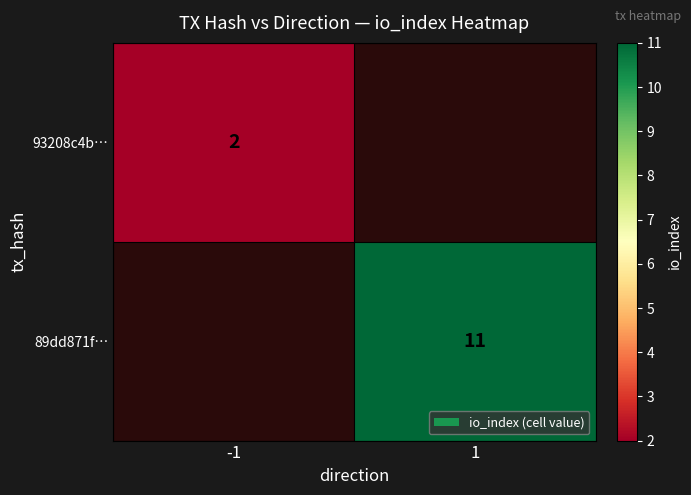

True or false: 89dd871f… has a value of 16 at 1.

False